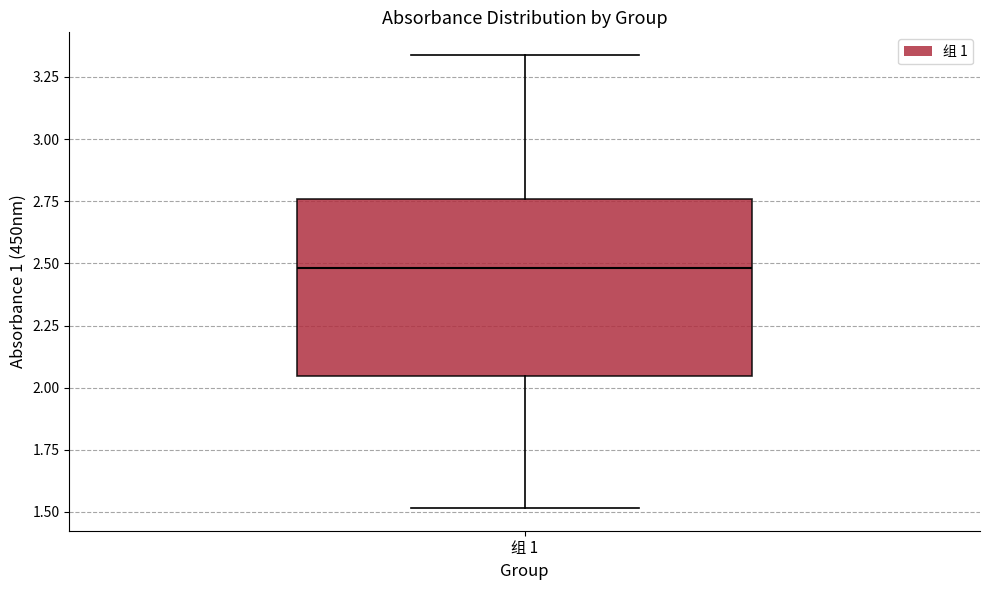

Transcribe this box plot: give where the median line is, the range the box spans, and where the two whiskers end, as read against the y-axis. The values are not printed on the chart, so give them approximately, as read against the axis.

median 2.50, box 2.05 to 2.75, whiskers 1.50 to 3.35